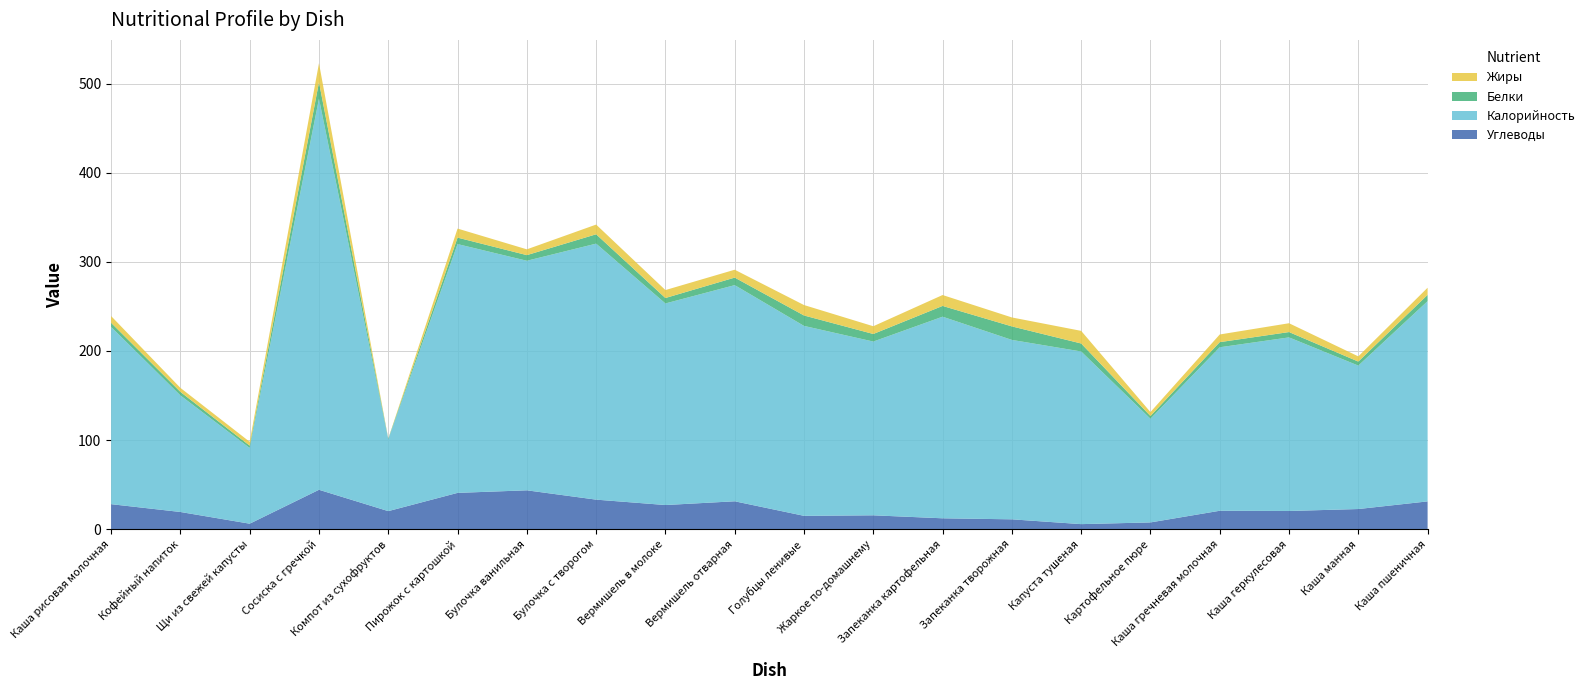

Reading left to right, extract all data points from this chart.

Углеводы: Каша рисовая молочная=28.0	Кофейный напиток=19.3	Щи из свежей капусты=6.1	Сосиска с гречкой=44.2	Компот из сухофруктов=20.2	Пирожок с картошкой=40.7	Булочка ванильная=43.6	Булочка с творогом=33.1	Вермишель в молоке=27.1	Вермишель отварная=31.3	Голубцы ленивые=14.9	Жаркое по-домашнему=15.5	Запеканка картофельная=12.2	Запеканка творожная=11.0	Капуста тушеная=5.6	Картофельное пюре=7.5	Каша гречневая молочная=20.6	Каша геркулесовая=20.4	Каша манная=22.6	Каша пшеничная=31.1
Калорийность: Каша рисовая молочная=198.9	Кофейный напиток=130.8	Щи из свежей капусты=85.0	Сосиска с гречкой=438.9	Компот из сухофруктов=80.6	Пирожок с картошкой=279.2	Булочка ванильная=257.6	Булочка с творогом=287.3	Вермишель в молоке=226.2	Вермишель отварная=242.6	Голубцы ленивые=213.1	Жаркое по-домашнему=195.0	Запеканка картофельная=226.2	Запеканка творожная=201.3	Капуста тушеная=193.8	Картофельное пюре=116.4	Каша гречневая молочная=183.5	Каша геркулесовая=194.8	Каша манная=161.0	Каша пшеничная=224.7
Белки: Каша рисовая молочная=4.6	Кофейный напиток=4.0	Щи из свежей капусты=2.6	Сосиска с гречкой=18.5	Компот из сухофруктов=0.8	Пирожок с картошкой=7.2	Булочка ванильная=6.3	Булочка с творогом=10.5	Вермишель в молоке=6.1	Вермишель отварная=8.4	Голубцы ленивые=11.7	Жаркое по-домашнему=8.5	Запеканка картофельная=12.1	Запеканка творожная=15.2	Капуста тушеная=8.9	Картофельное пюре=3.1	Каша гречневая молочная=5.8	Каша геркулесовая=6.0	Каша манная=4.5	Каша пшеничная=7.0
Жиры: Каша рисовая молочная=7.6	Кофейный напиток=4.5	Щи из свежей капусты=4.3	Сосиска с гречкой=21.3	Компот из сухофруктов=0.0	Пирожок с картошкой=10.2	Булочка ванильная=6.5	Булочка с творогом=10.9	Вермишель в молоке=8.9	Вермишель отварная=8.8	Голубцы ленивые=11.7	Жаркое по-домашнему=8.7	Запеканка картофельная=12.2	Запеканка творожная=10.0	Капуста тушеная=14.2	Картофельное пюре=4.4	Каша гречневая молочная=8.6	Каша геркулесовая=9.9	Каша манная=5.8	Каша пшеничная=8.0